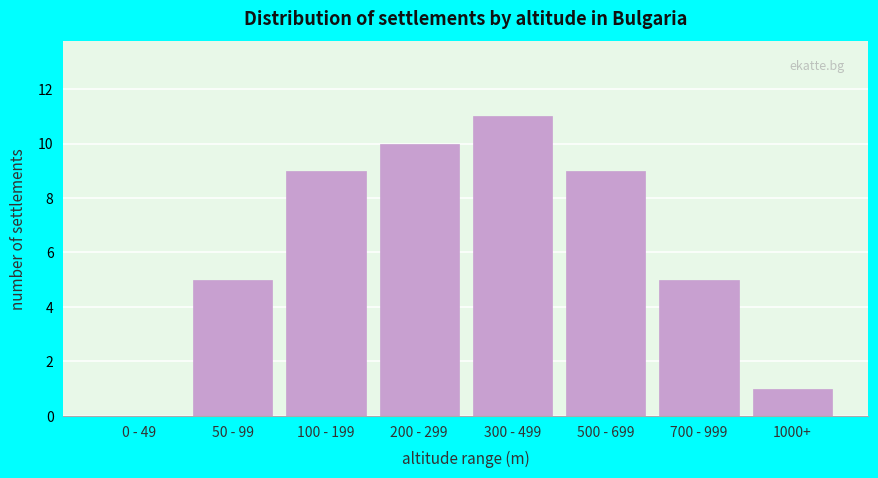

Reading left to right, extract all data points from this chart.

0 - 49=0	50 - 99=5	100 - 199=9	200 - 299=10	300 - 499=11	500 - 699=9	700 - 999=5	1000+=1